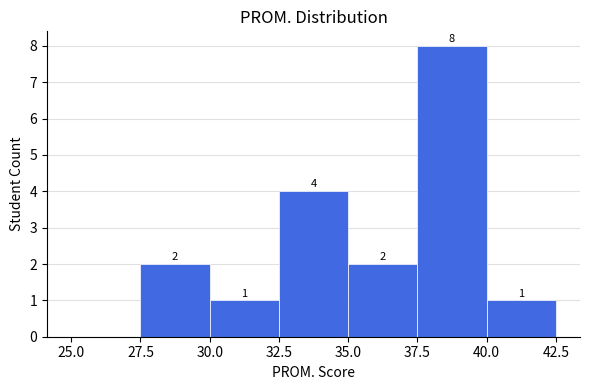

Over which range of the x-axis is the bar tallest?

37.5 to 40.0